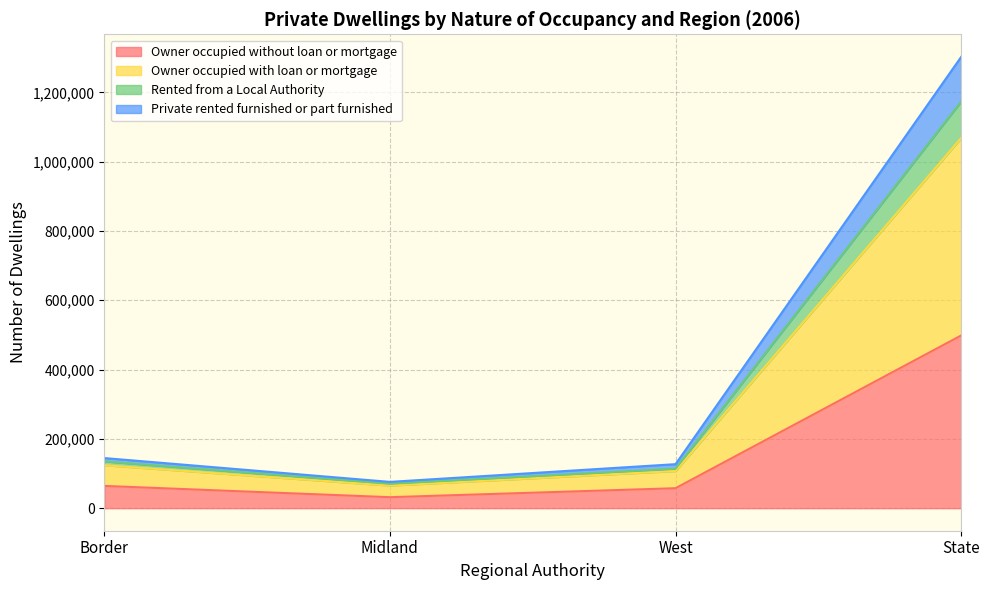

Which category has the lowest value across all series?

Midland